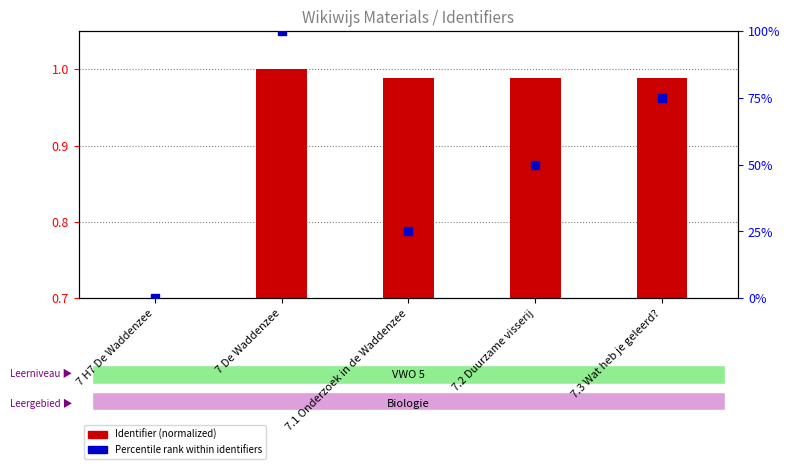

Which series reaches the minimum Y coordinate?

Identifier (normalized)